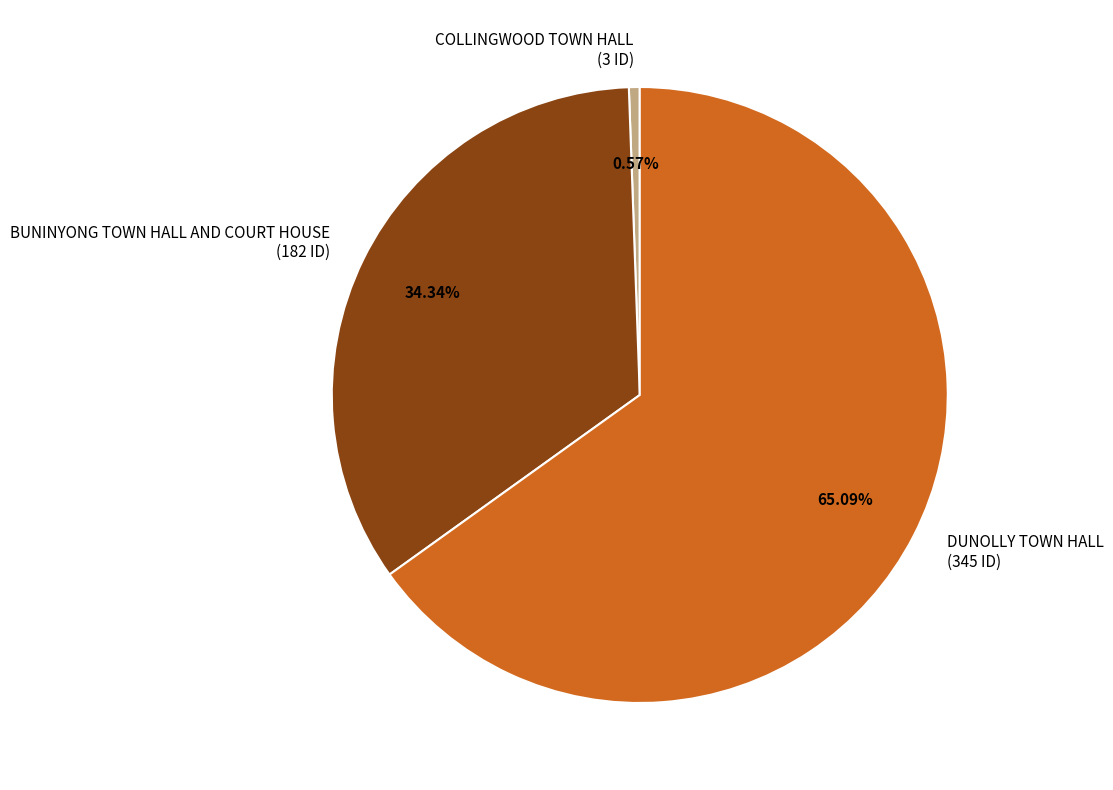

Combined, do BUNINYONG TOWN HALL AND COURT HOUSE and DUNOLLY TOWN HALL account for over 50%?

Yes